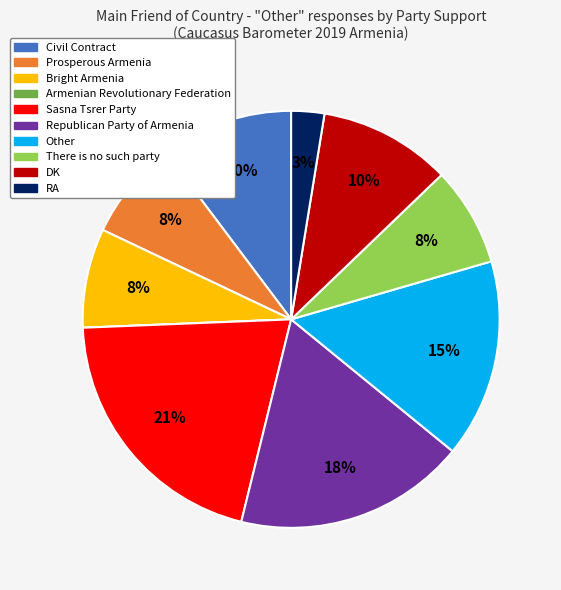

What percentage is the RA slice, to the nearest percent?

3%